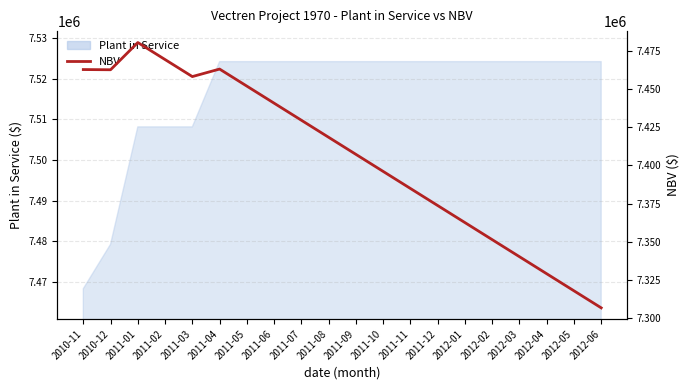

The chart shows a value of 7463059.6 at 2011-04. True or false?

True